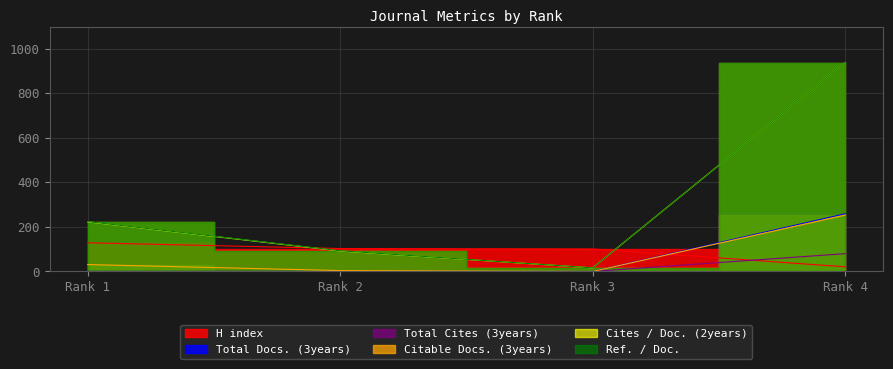

Is it true that Cites / Doc. (2years) equals 223 at Rank 1?

True